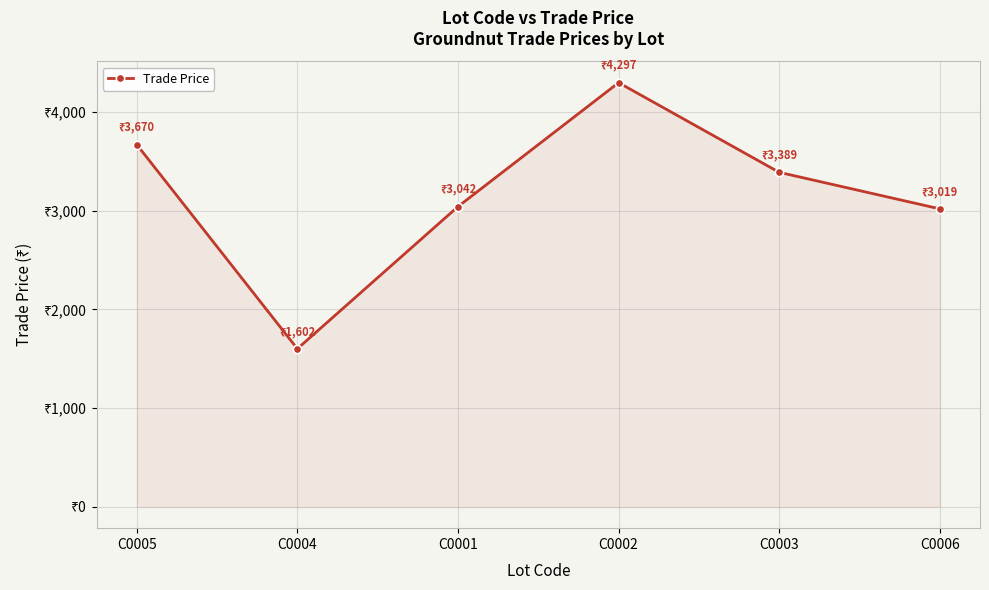

Does the chart have visible grid lines?

Yes